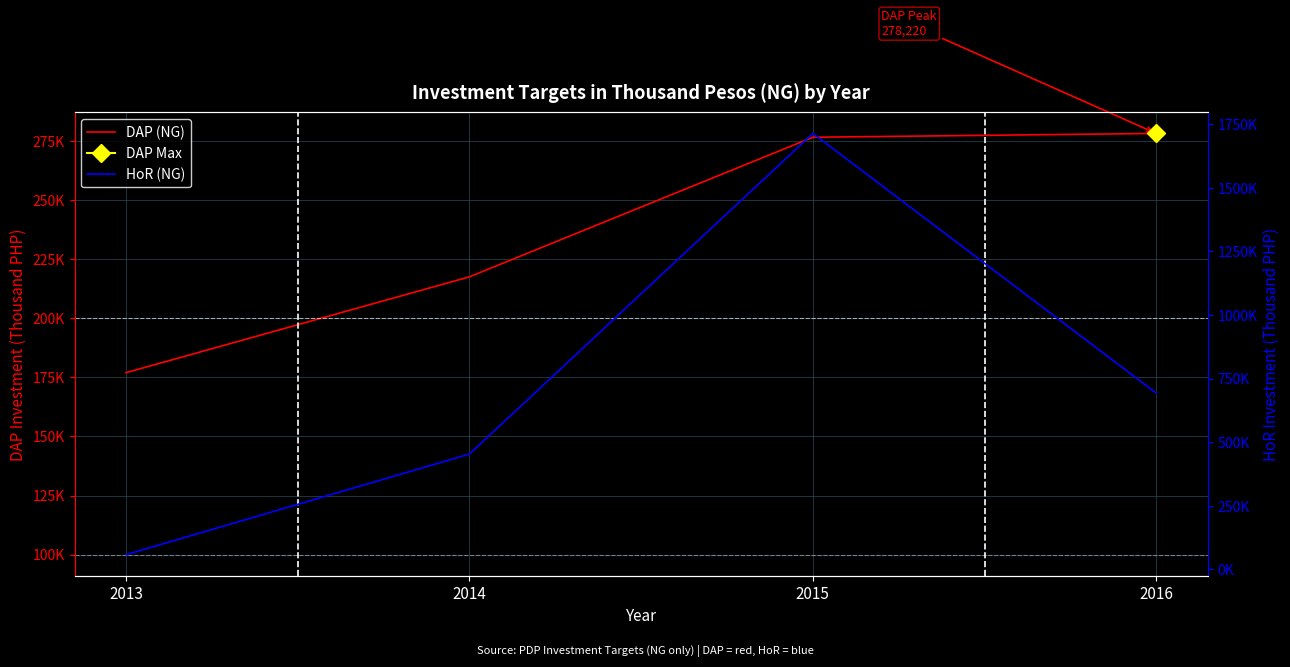

Does the chart display data point markers on the line(s)?

No